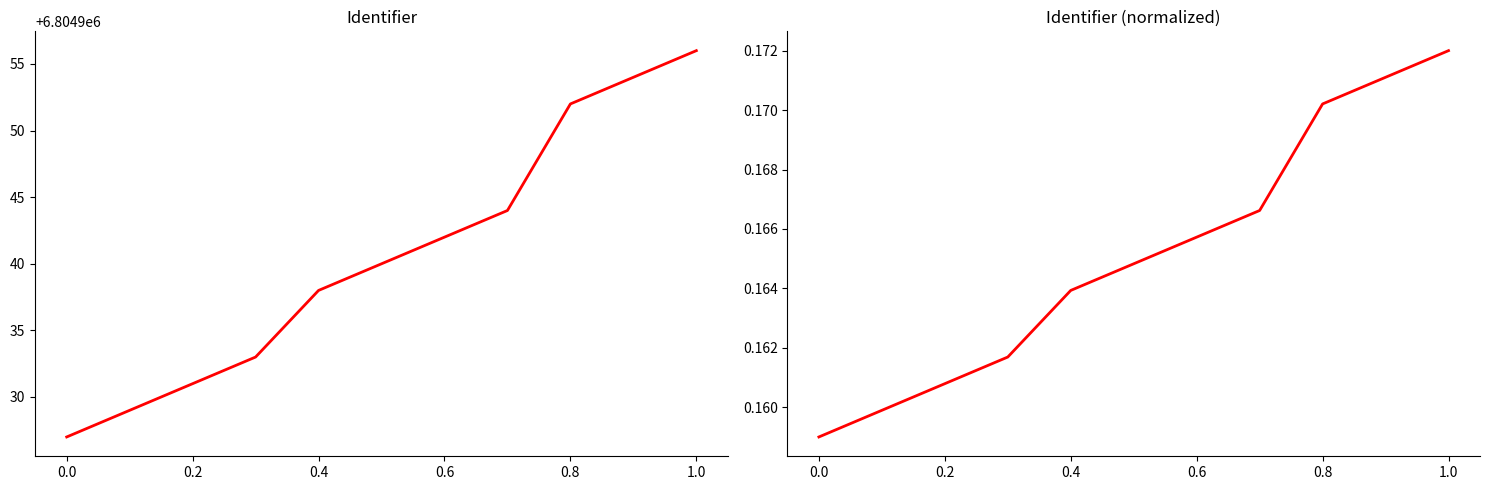

True or false: Identifier (normalized) has more than 2 points higher than both neighbors.

False